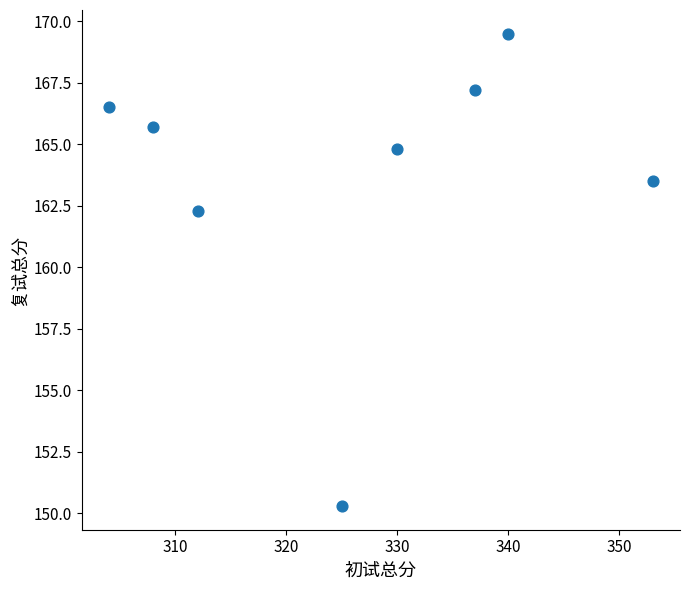

What is the average Y value?

163.7